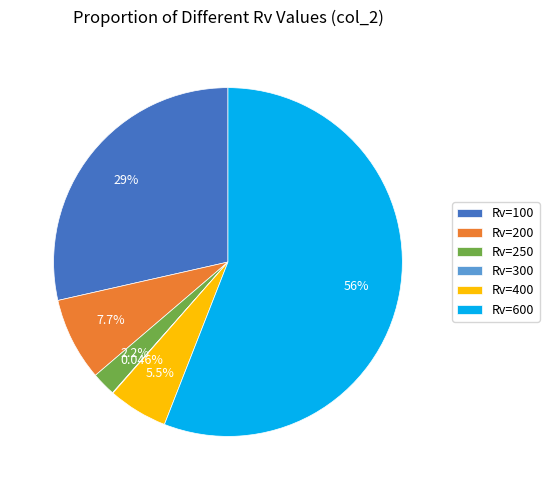

What is the majority slice?

Rv=600